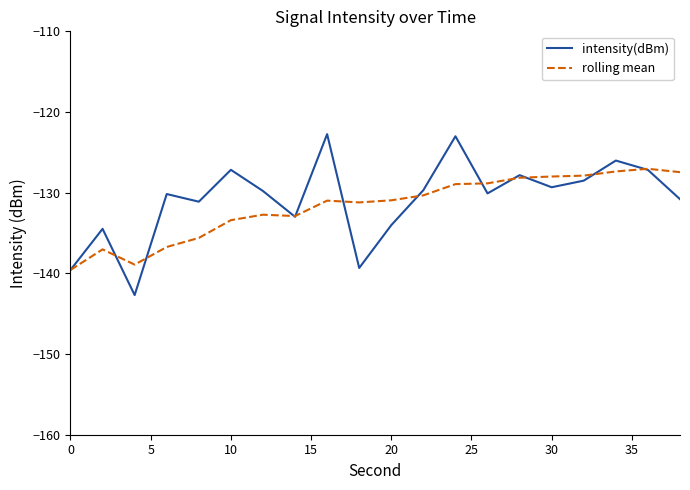

Is this an area chart (filled region under the line)?

No